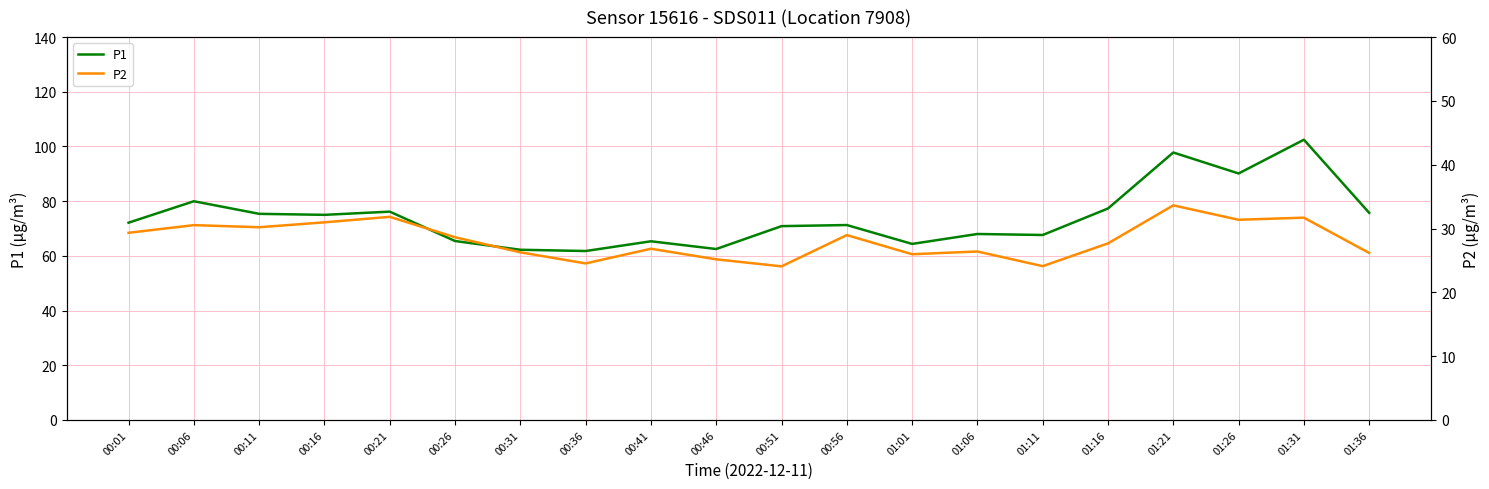

What is the label of the 4th point from the left?

00:16